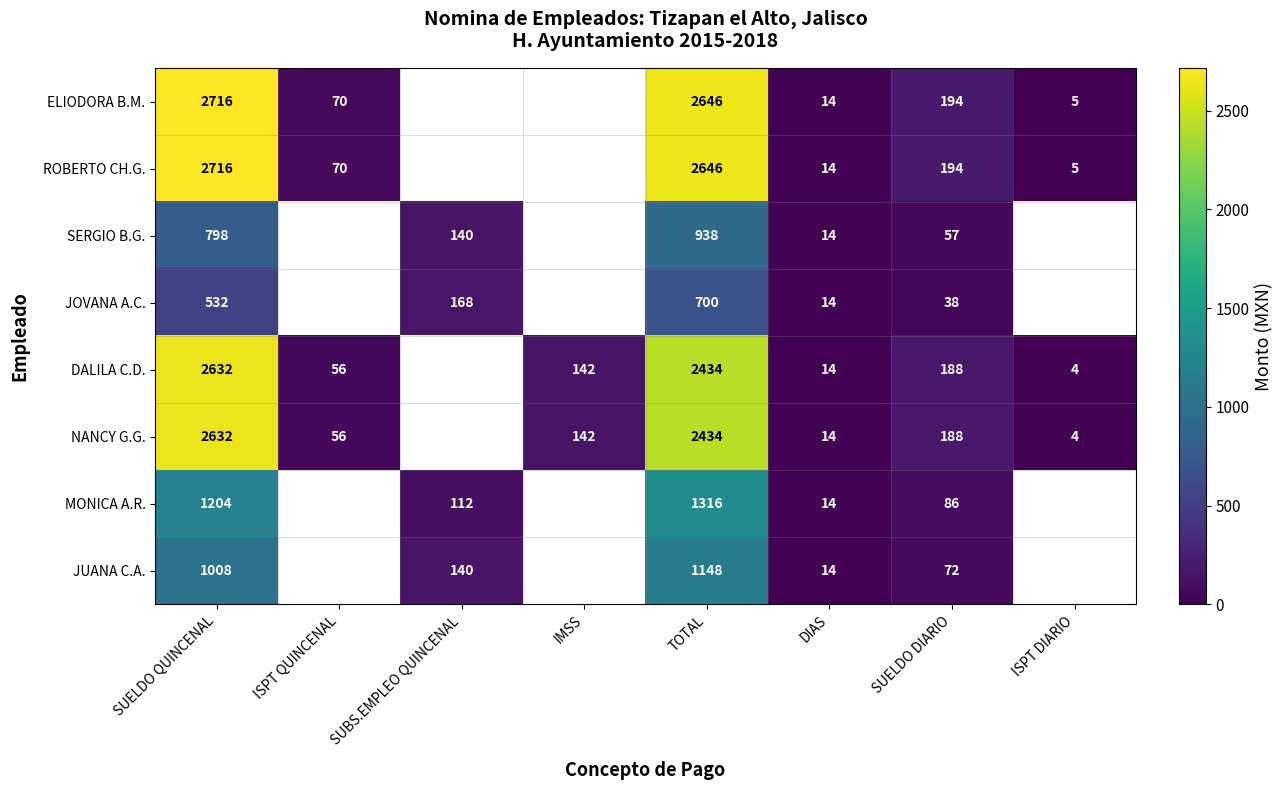

What is the spread (max minus min) of values at SUELDO DIARIO?

156